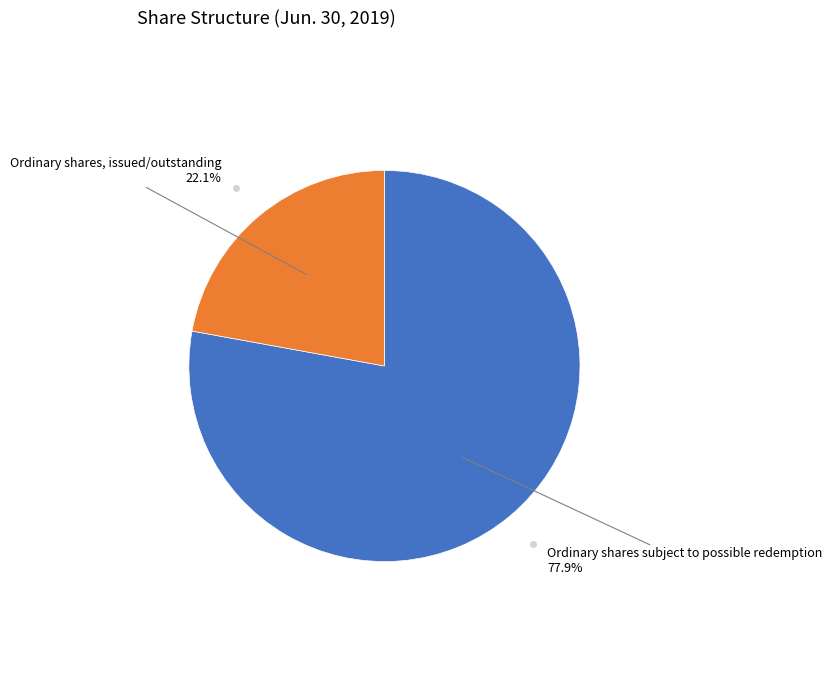

Is there any slice that represents more than half of the pie?

Yes